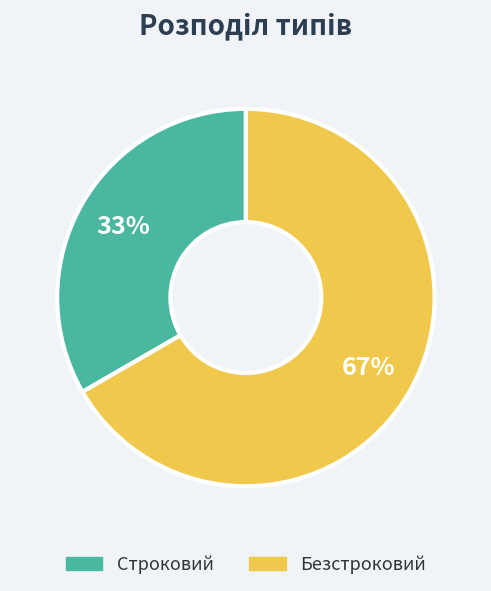

Does any single category account for the majority?

Yes